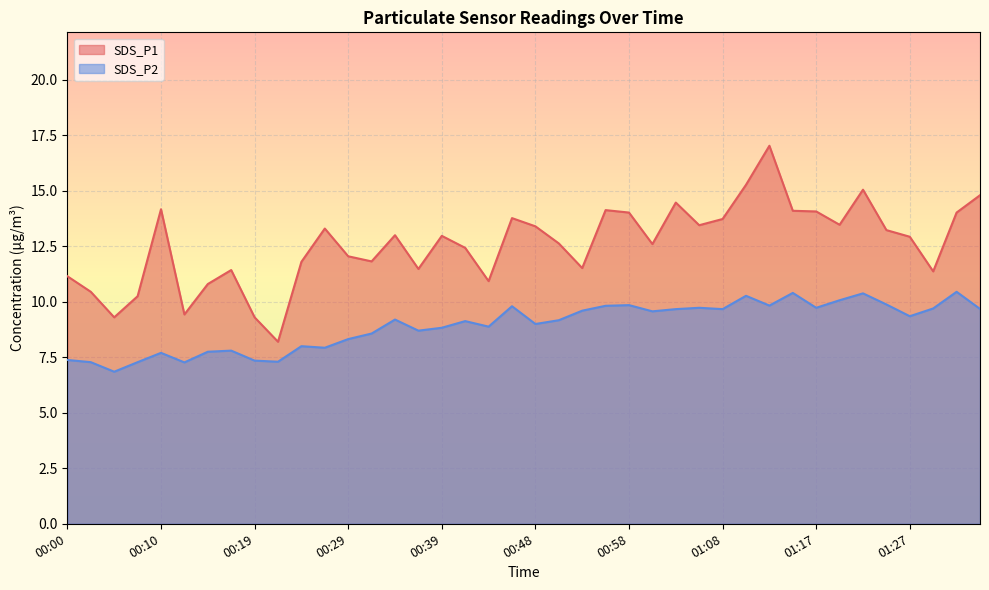

Which series has the largest total across all categories?

SDS_P1